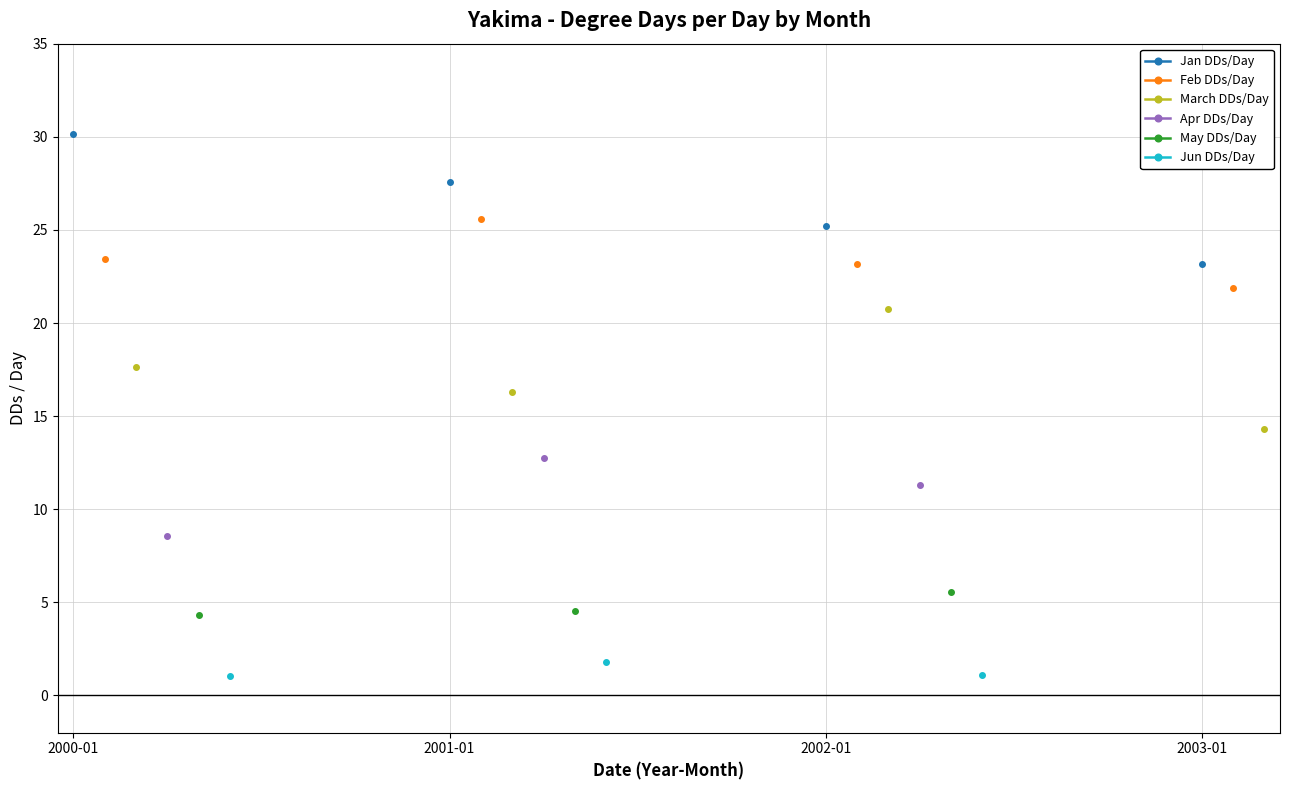

What are all the series names shown in the legend?

Jan DDs/Day, Feb DDs/Day, March DDs/Day, Apr DDs/Day, May DDs/Day, Jun DDs/Day